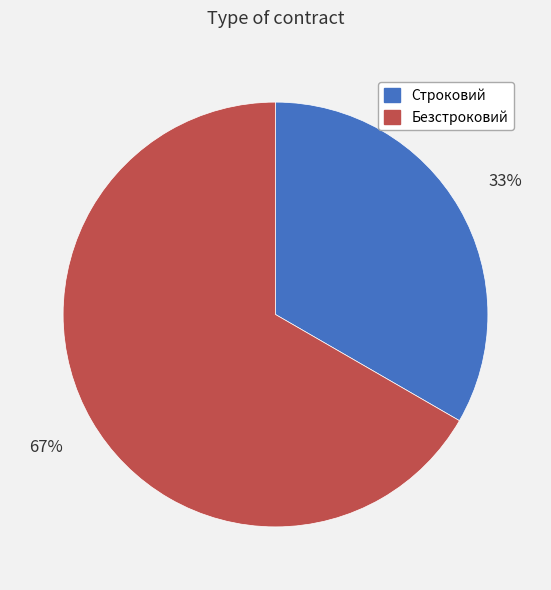

To the nearest percent, what is the average slice percentage?

50%